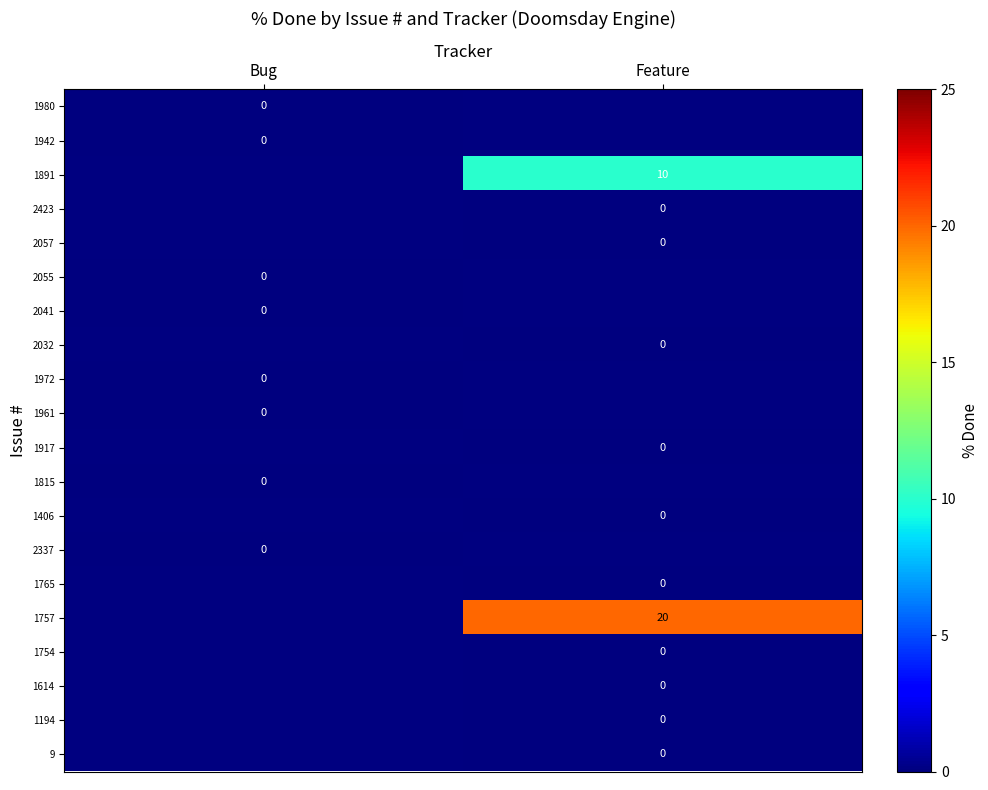

At Feature, list the series in order from smallest to largest.

2423, 2057, 2055, 2041, 2032, 1972, 1961, 1917, 1815, 1406, 2337, 1765, 1980, 1942, 1754, 1614, 1194, 9, 1891, 1757